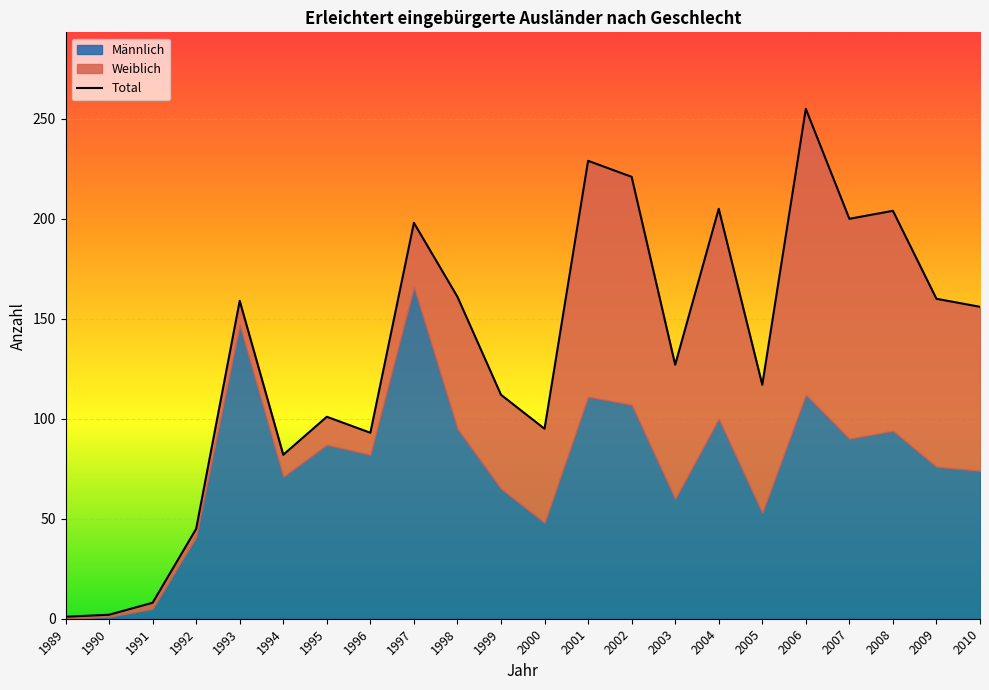

True or false: there are more than 0 points higher than both neighbors.

True